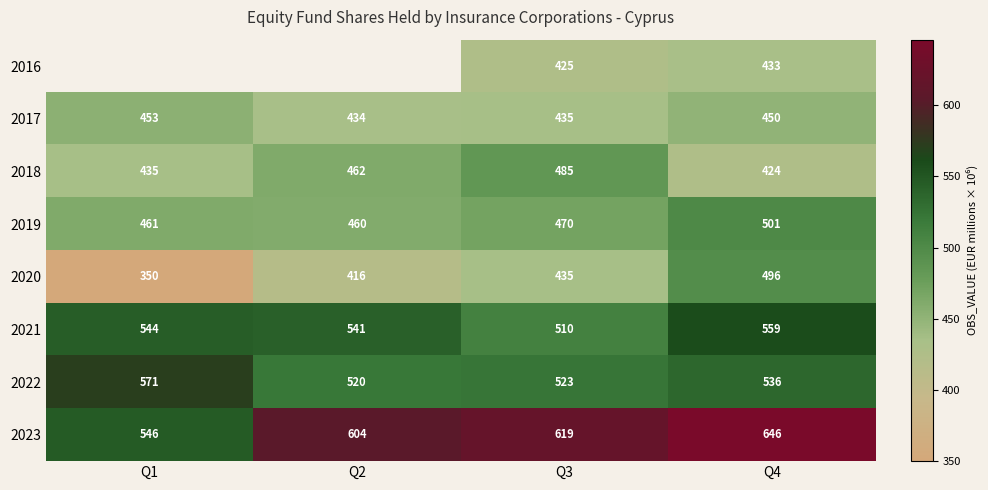

True or false: 2023 has a value of 941 at Q4.

False